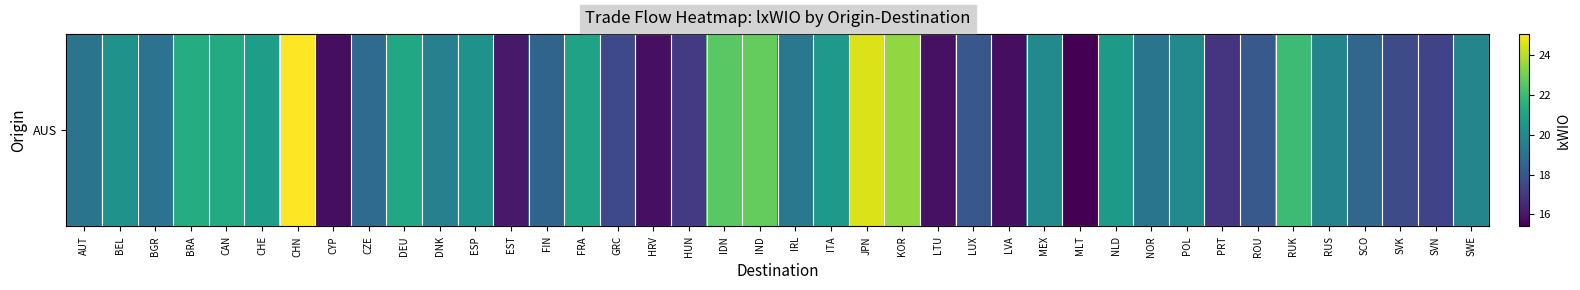

At which category does the chart reach its peak across all series?

CHN